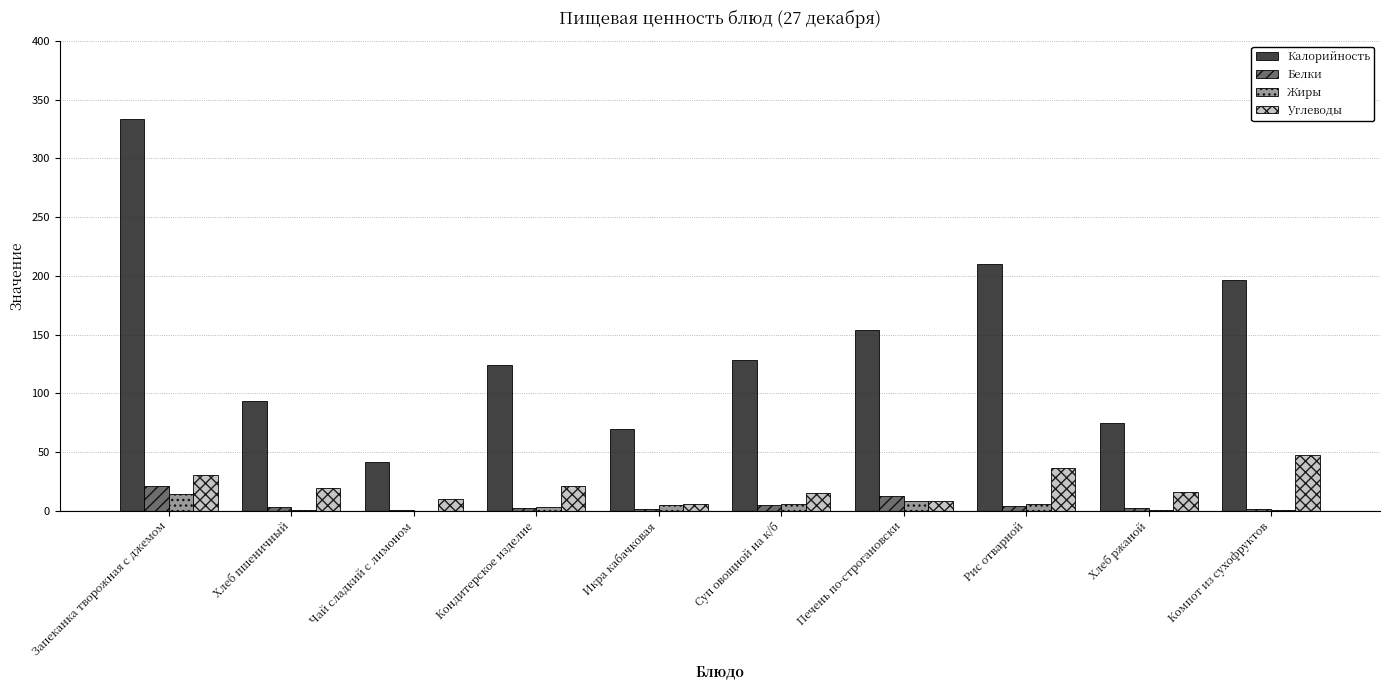

Between Суп овощной на к/б and Рис отварной, which series saw the biggest shift?

Калорийность